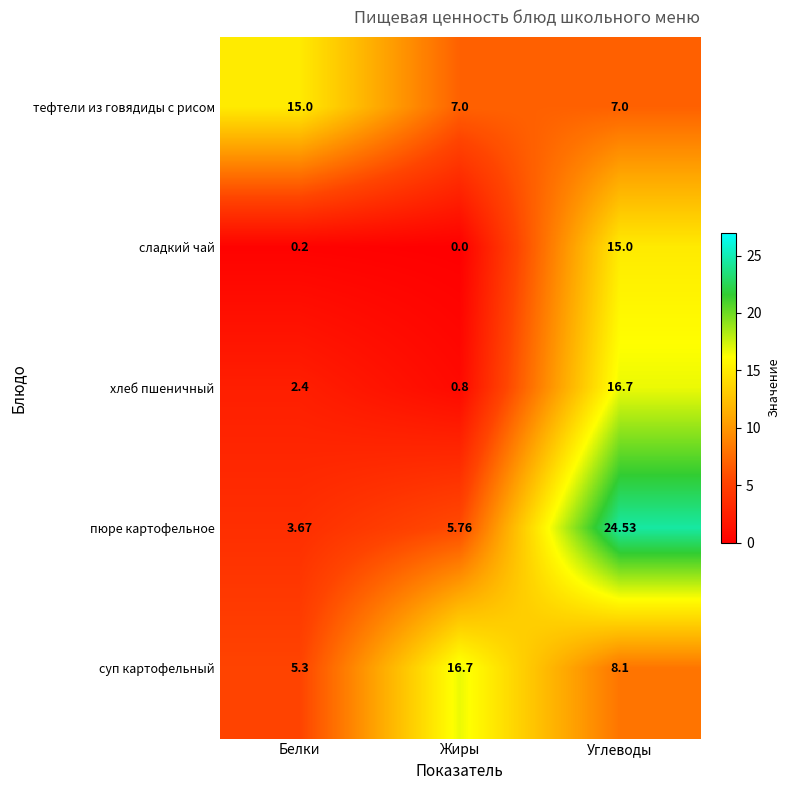

Which category has the lowest value in the пюре картофельное series?

Белки